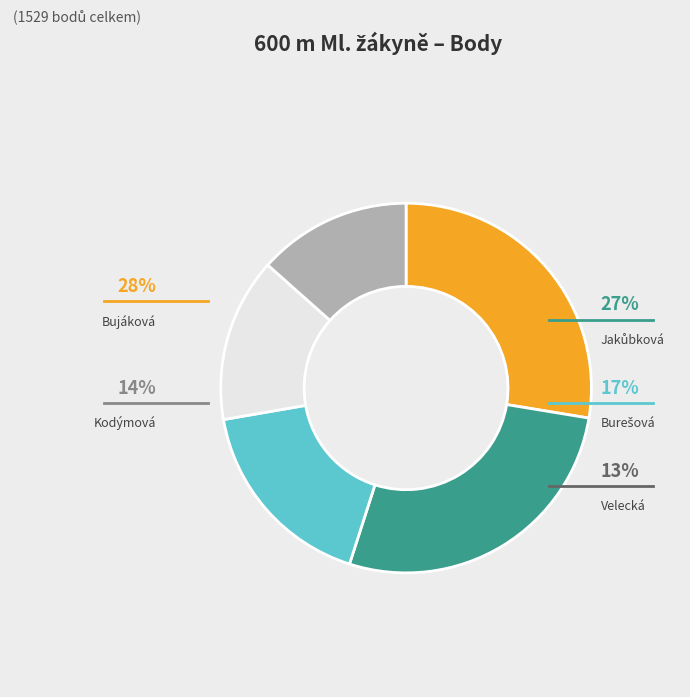

To the nearest percent, what portion does Bujáková Barbora represent?

28%